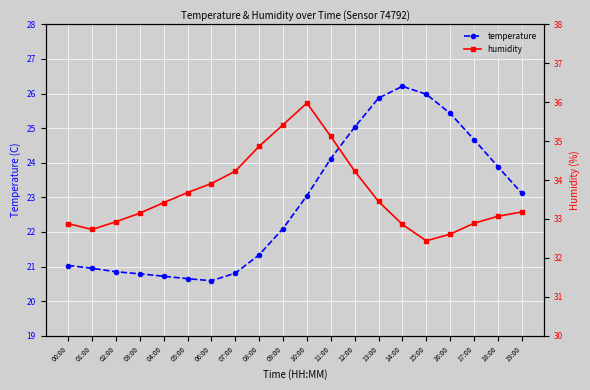

True or false: humidity and temperature cross at least once.

False